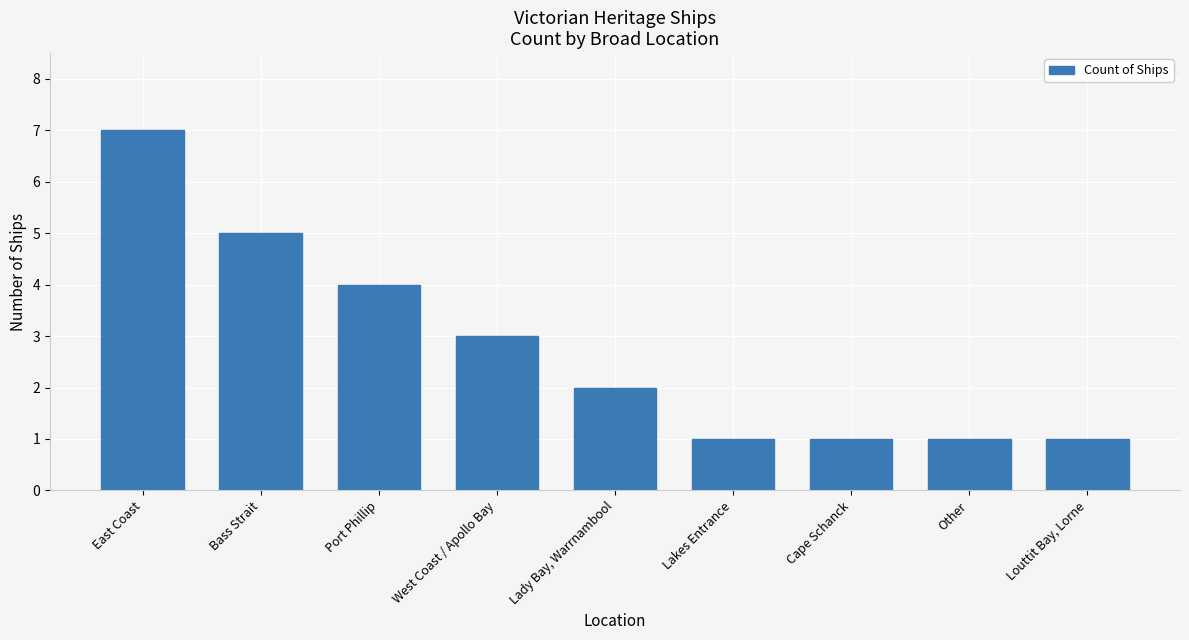

What is the difference between the second highest and second lowest values?

4